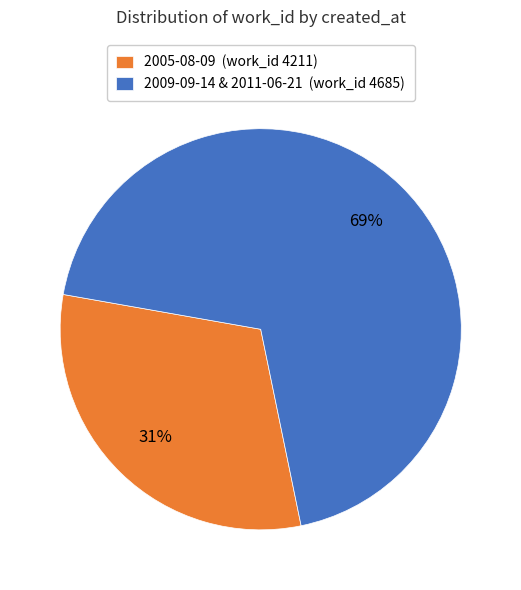

The 2009-09-14 & 2011-06-21 (work_id 4685) slice represents 61% of the pie. True or false?

False